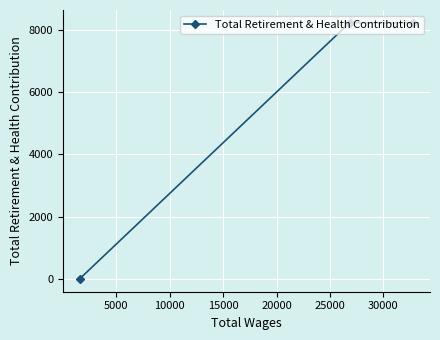

Count the number of categories in the chart.

3